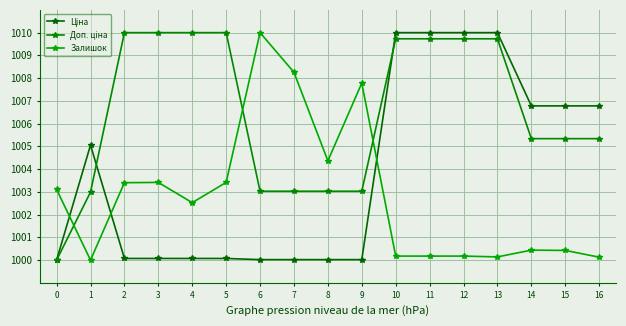

How many times do Доп. ціна and Ціна cross each other?

2